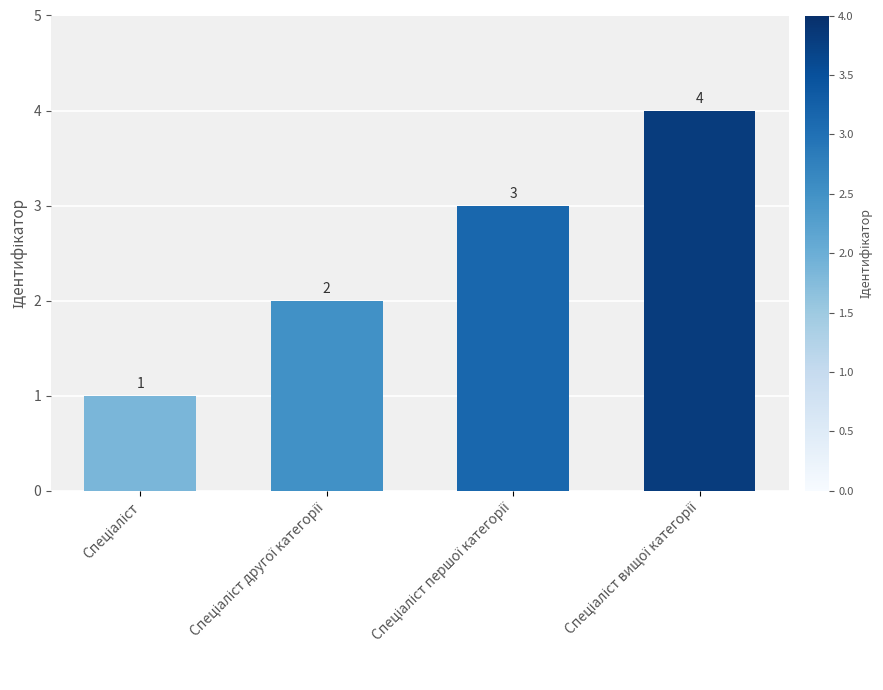

What is the greatest value displayed?

4